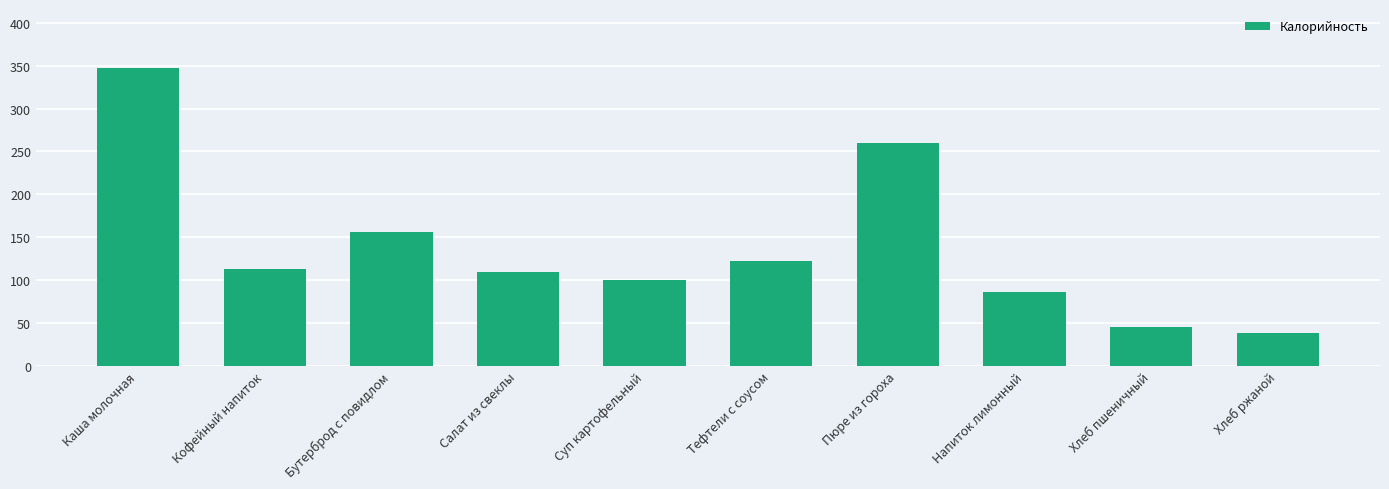

The value at Бутерброд с повидлом is 33.7. True or false?

False